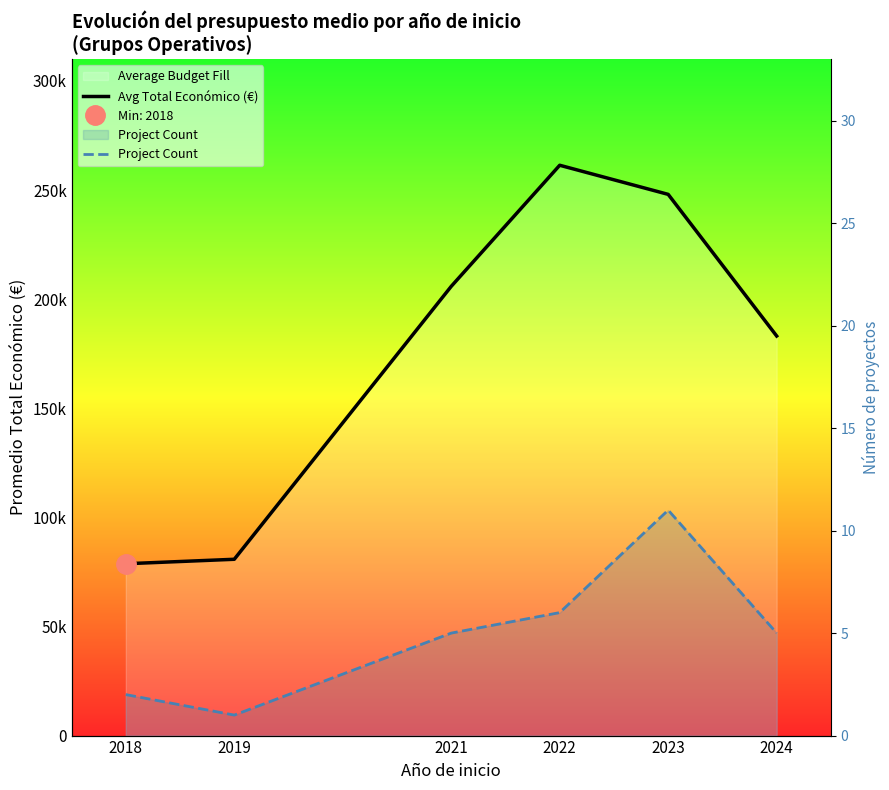

What is the spread (max minus min) of values at 2018?

78748